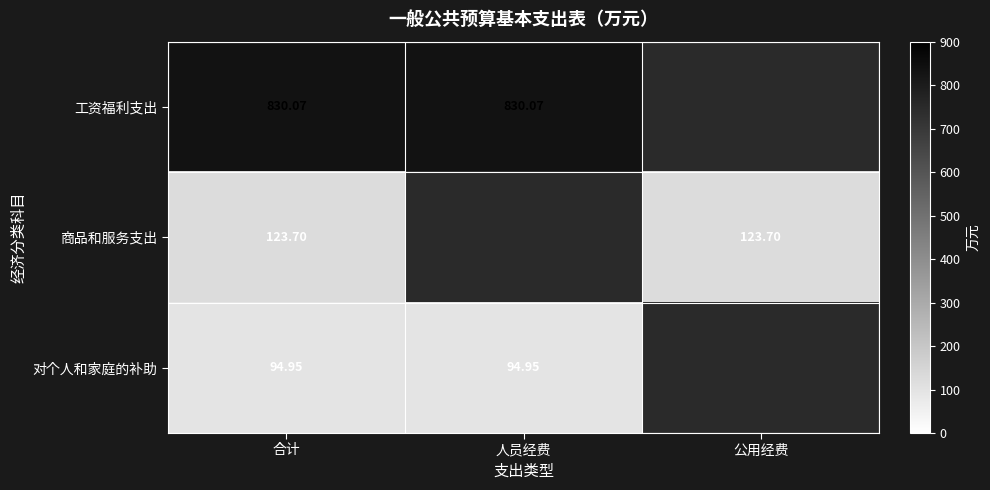

List the labels in order of 商品和服务支出 value, smallest first.

合计, 人员经费, 公用经费